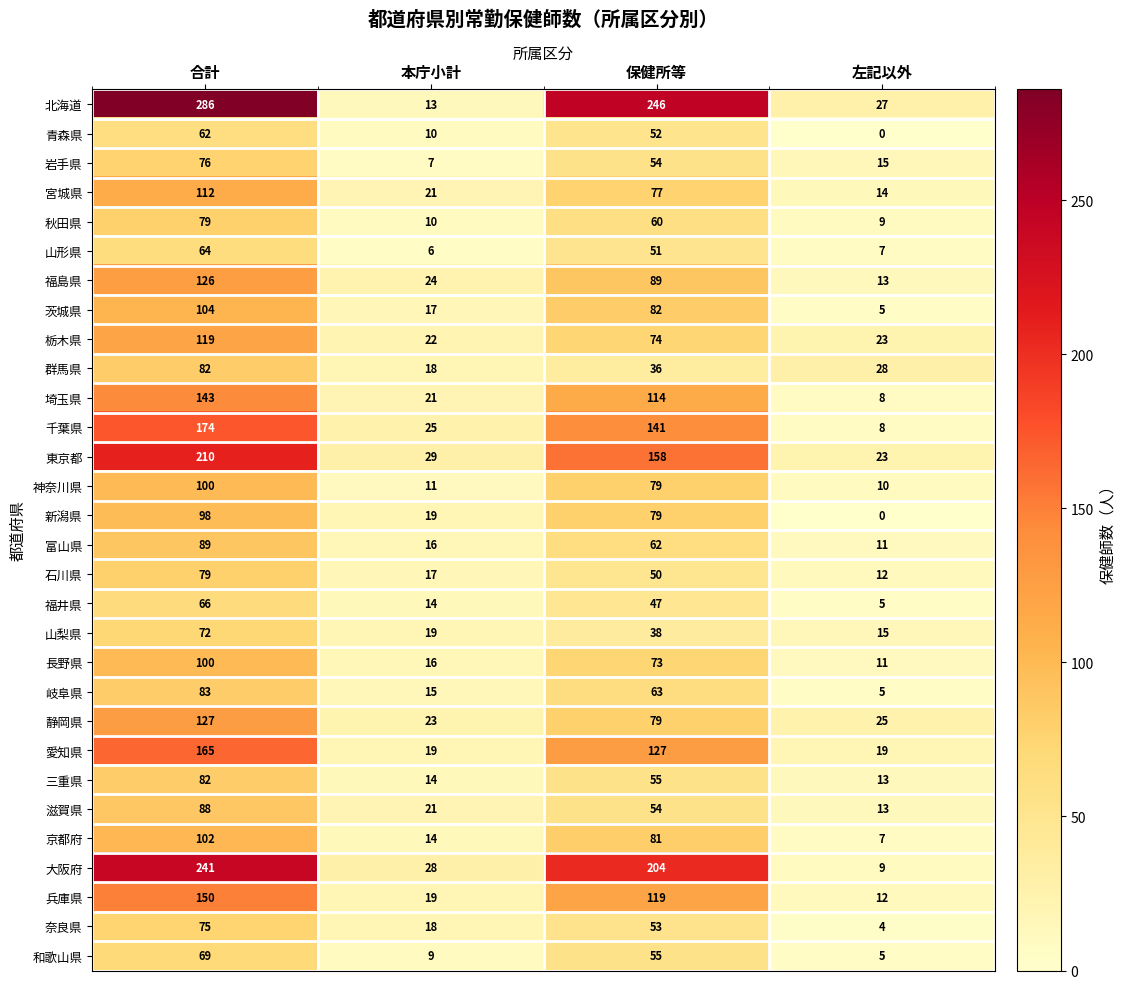

What is the spread (max minus min) of values at 左記以外?

28